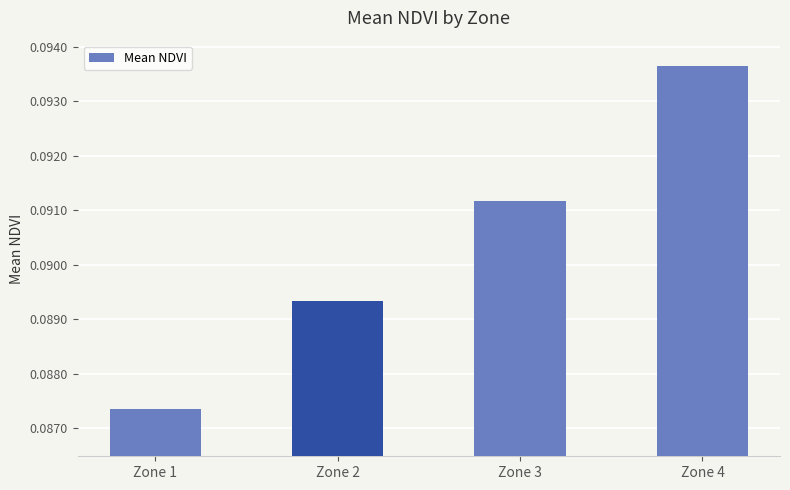

Between Zone 3 and Zone 4, which is larger?

Zone 4